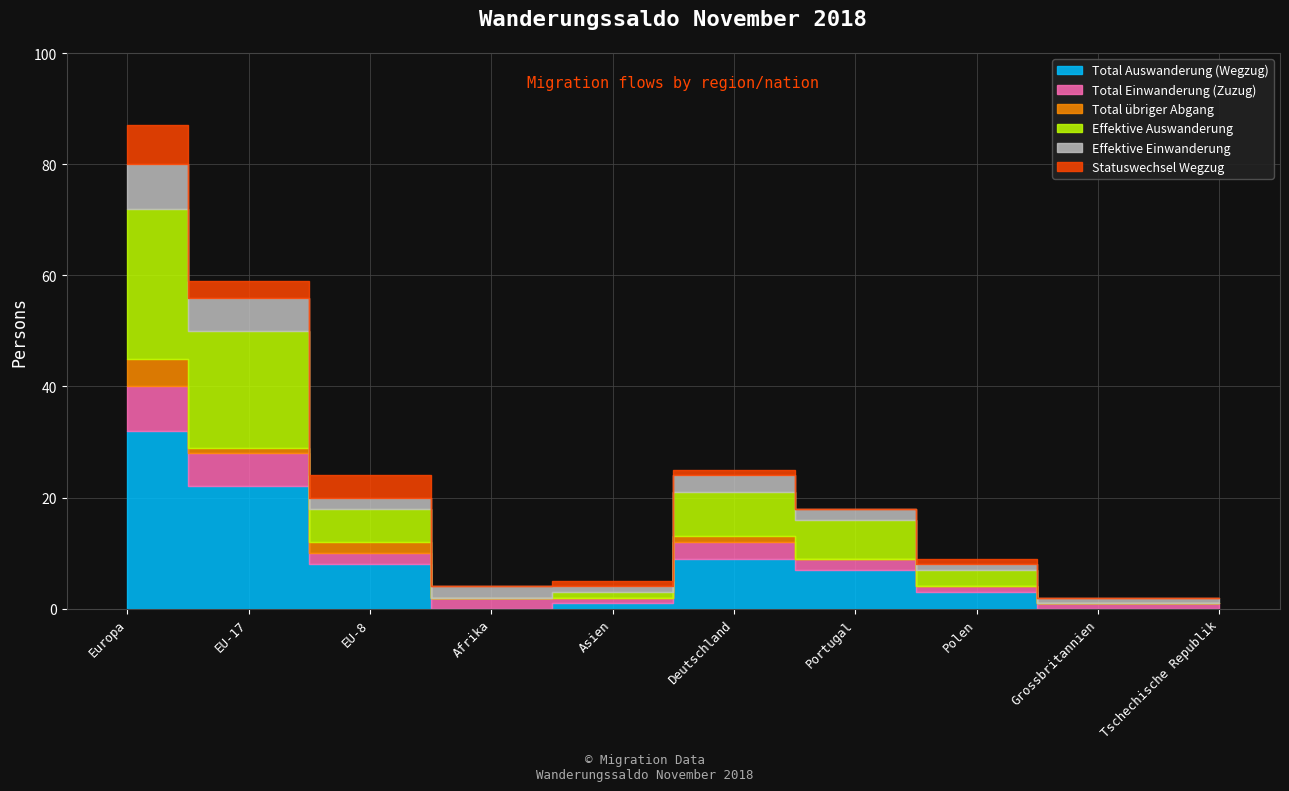

What is the sum of all Total übriger Abgang values?

9